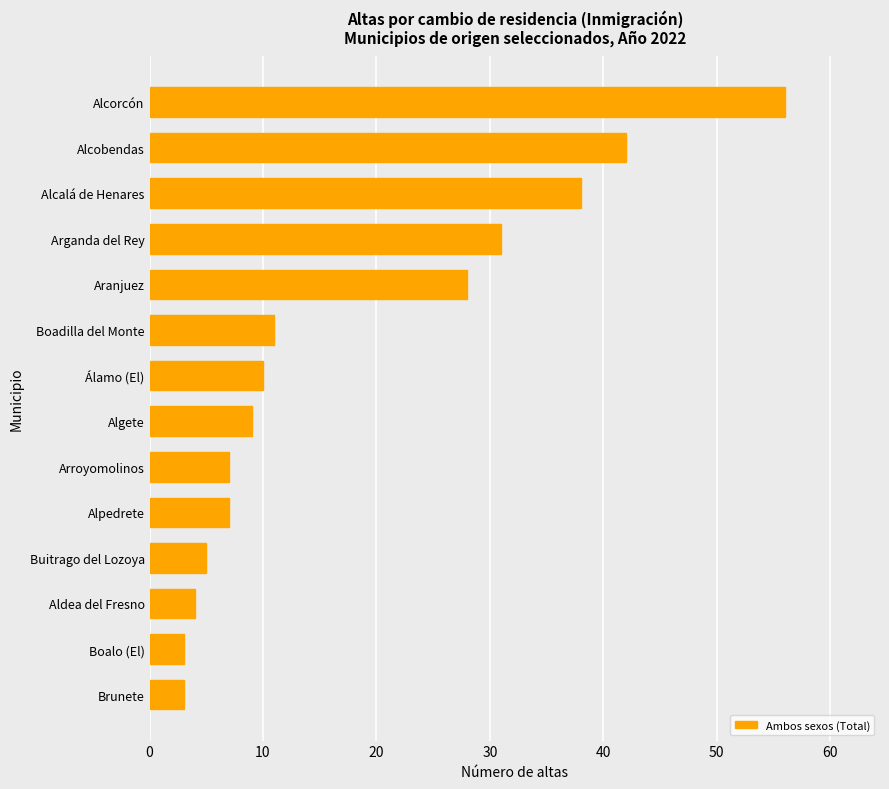

Which category has the highest value across all series?

Alcorcón